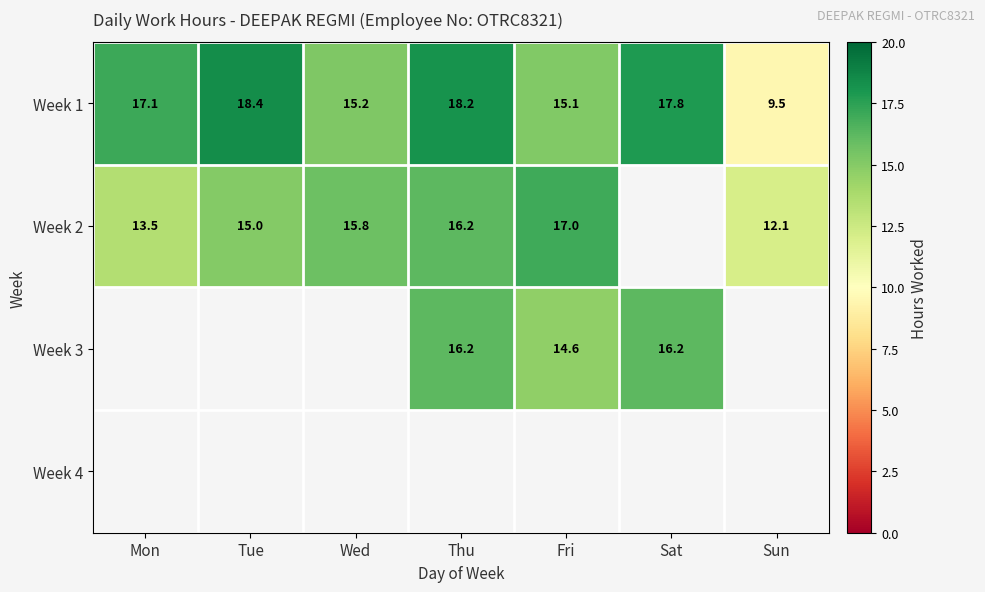

What is the sum of the Week 3 values at Fri and Sat?

30.8